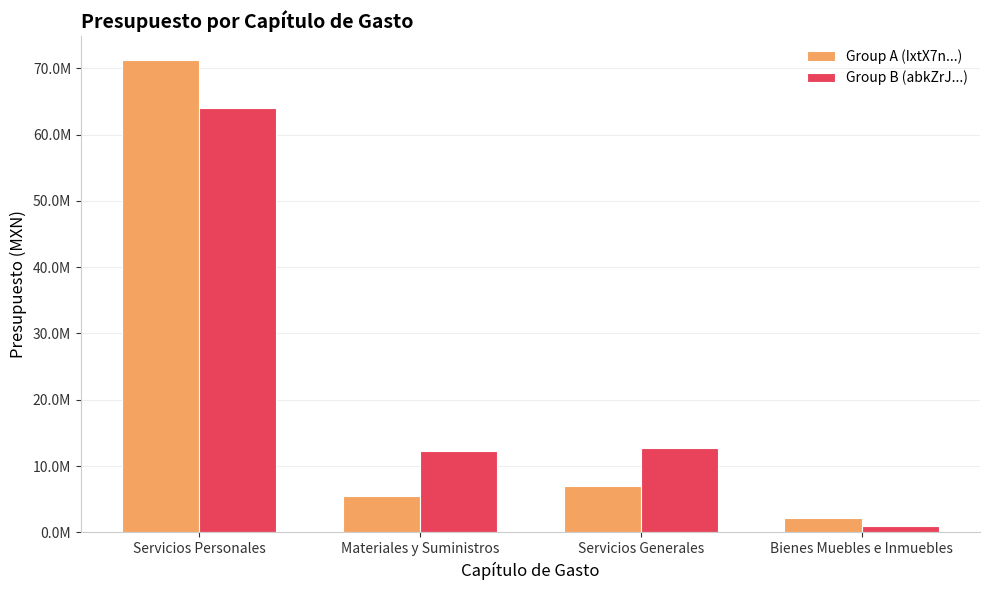

Is the value of Group B (abkZrJ...) at Servicios Personales greater than the value of Group A (IxtX7n...) at Servicios Personales?

No